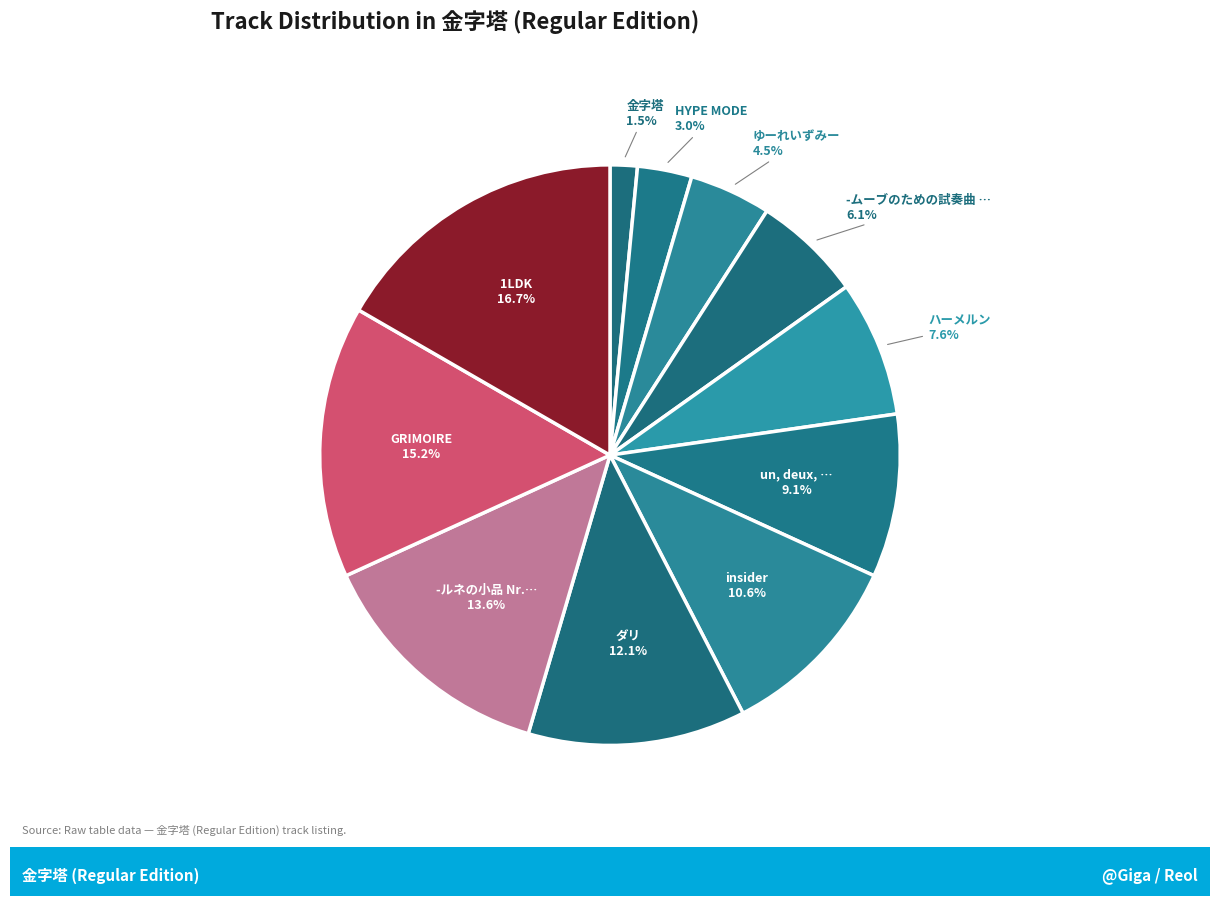

Count the number of slices in the pie.

11